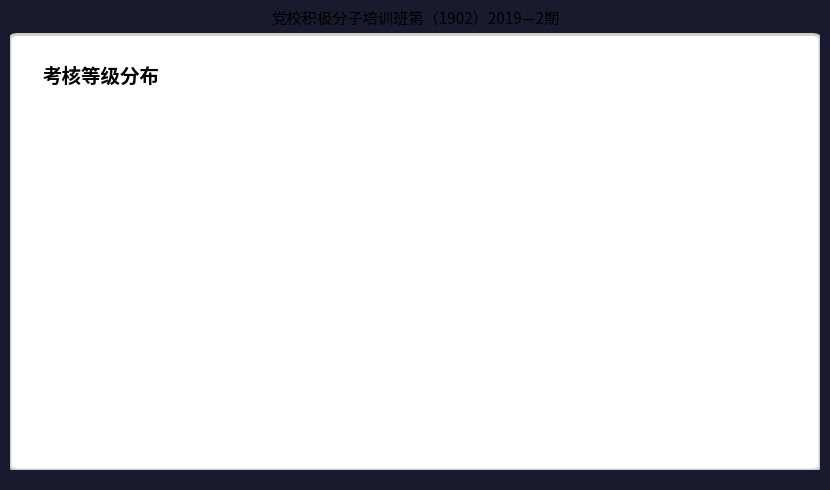

Is it true that 合格 is 90% of the pie?

True